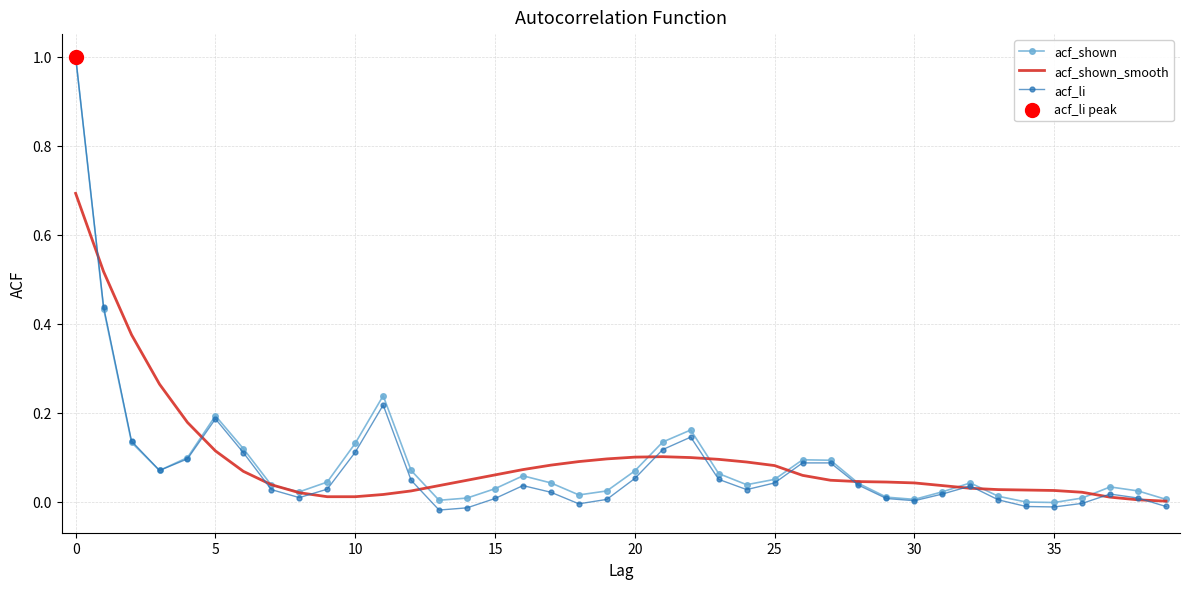

What is the maximum value shown in the chart?

1.0